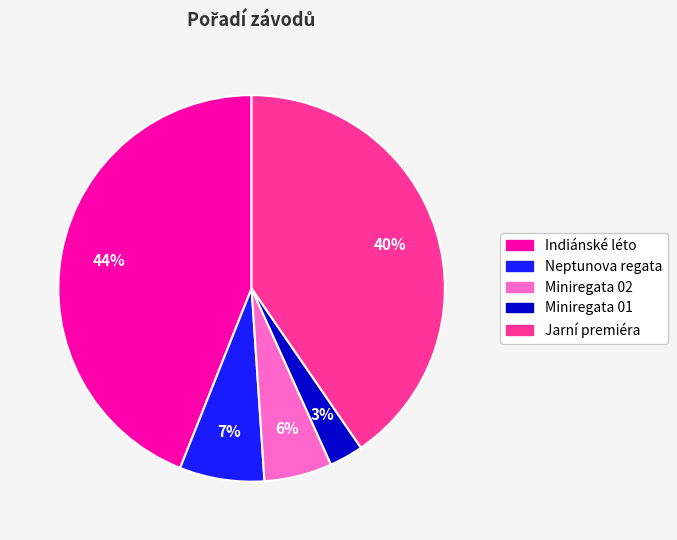

How many slices are in this pie chart?

5